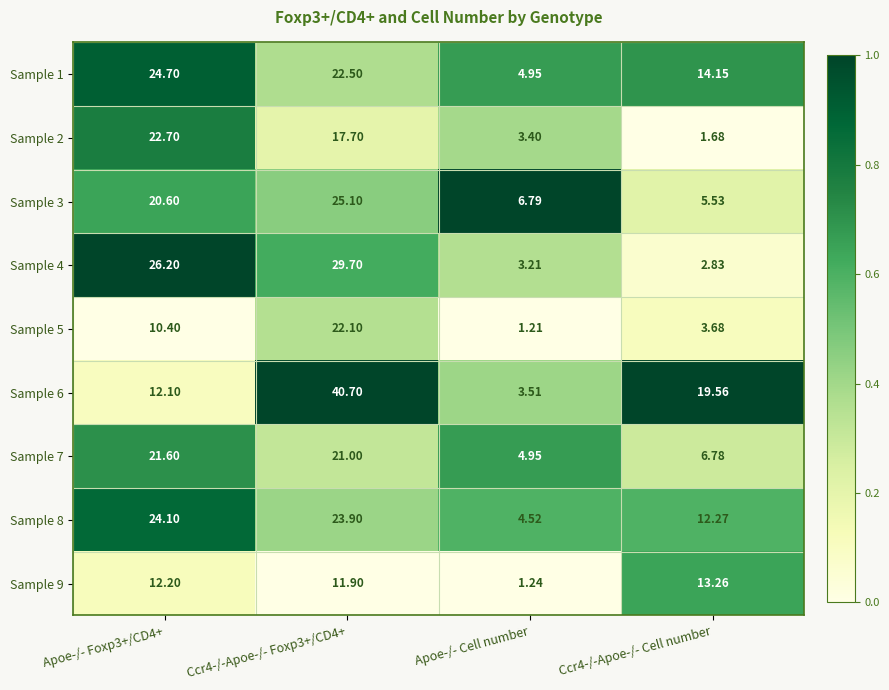

How many data points in Sample 8 are above 23?

2